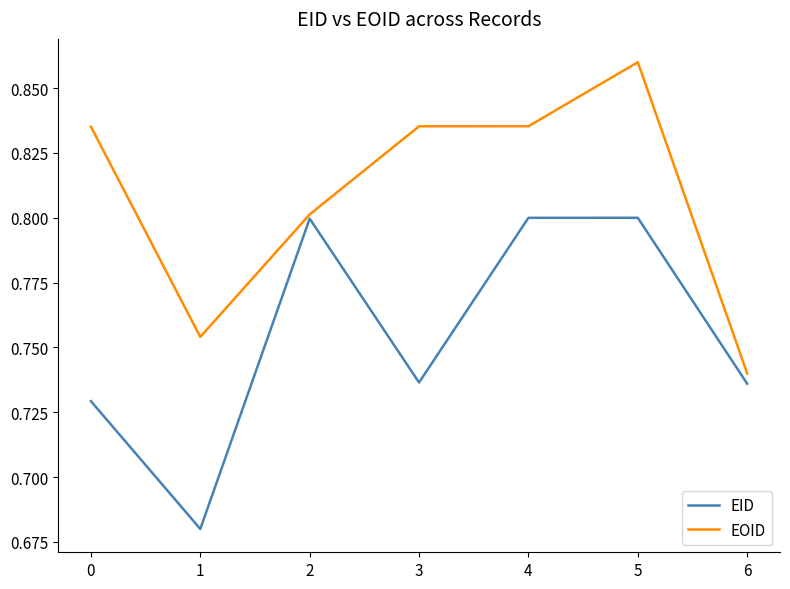

True or false: EID and EOID intersect in this chart.

False